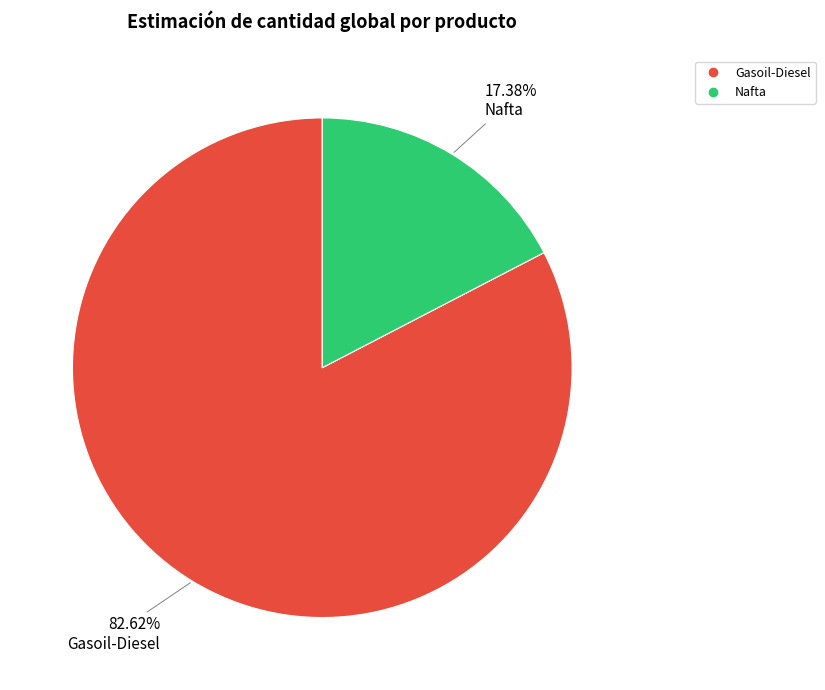

What percentage do Nafta and Gasoil-Diesel together represent?

100.0%